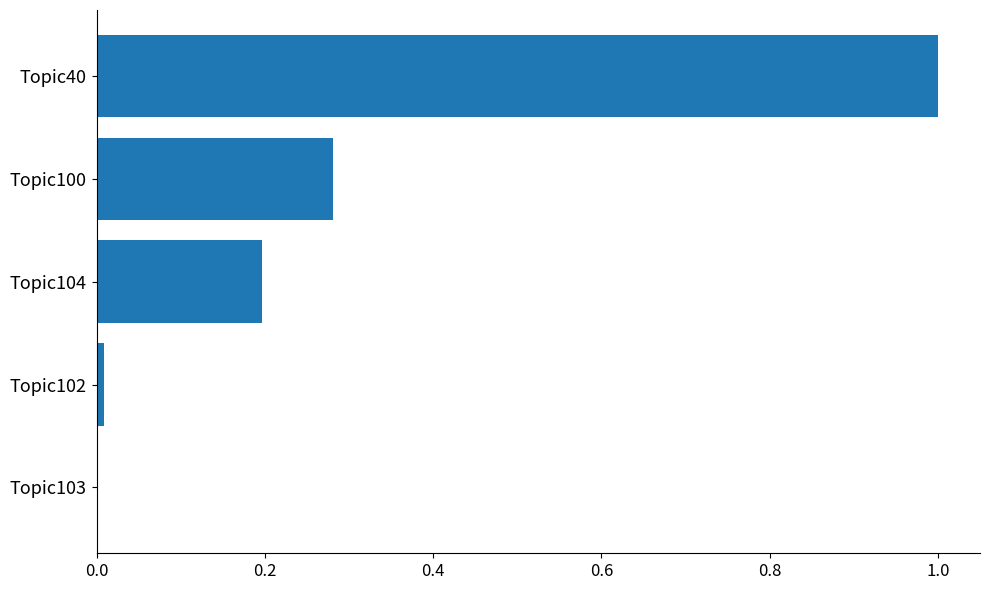

The value at Topic103 is 0.0. True or false?

True